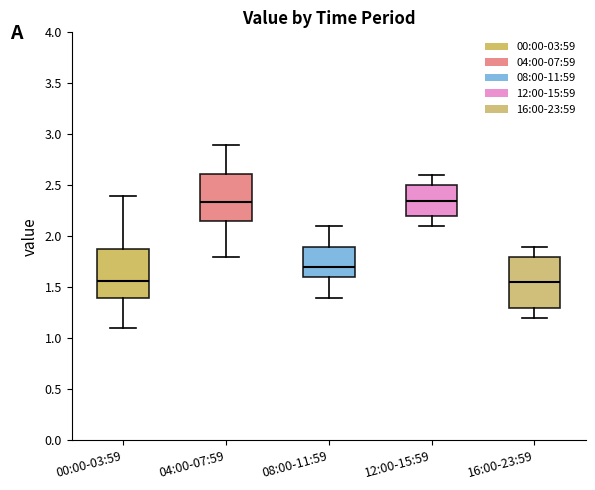

Where does the upper whisker of the box for 16:00-23:59 end on the y-axis? The values are not printed on the chart, so give them approximately, as read against the axis.

1.90